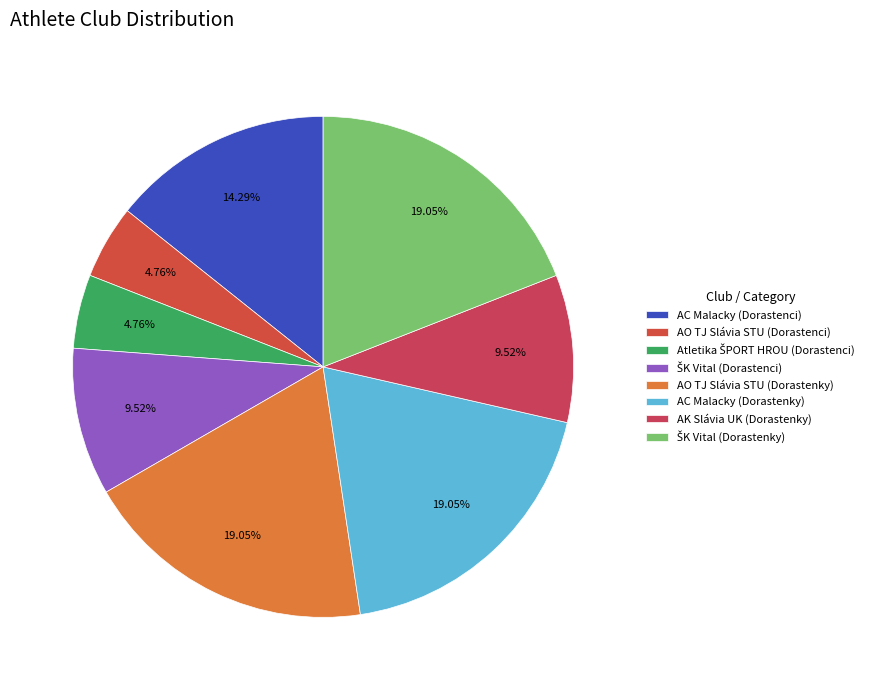

Is it true that AK Slávia UK (Dorastenky) is 10% of the pie?

True